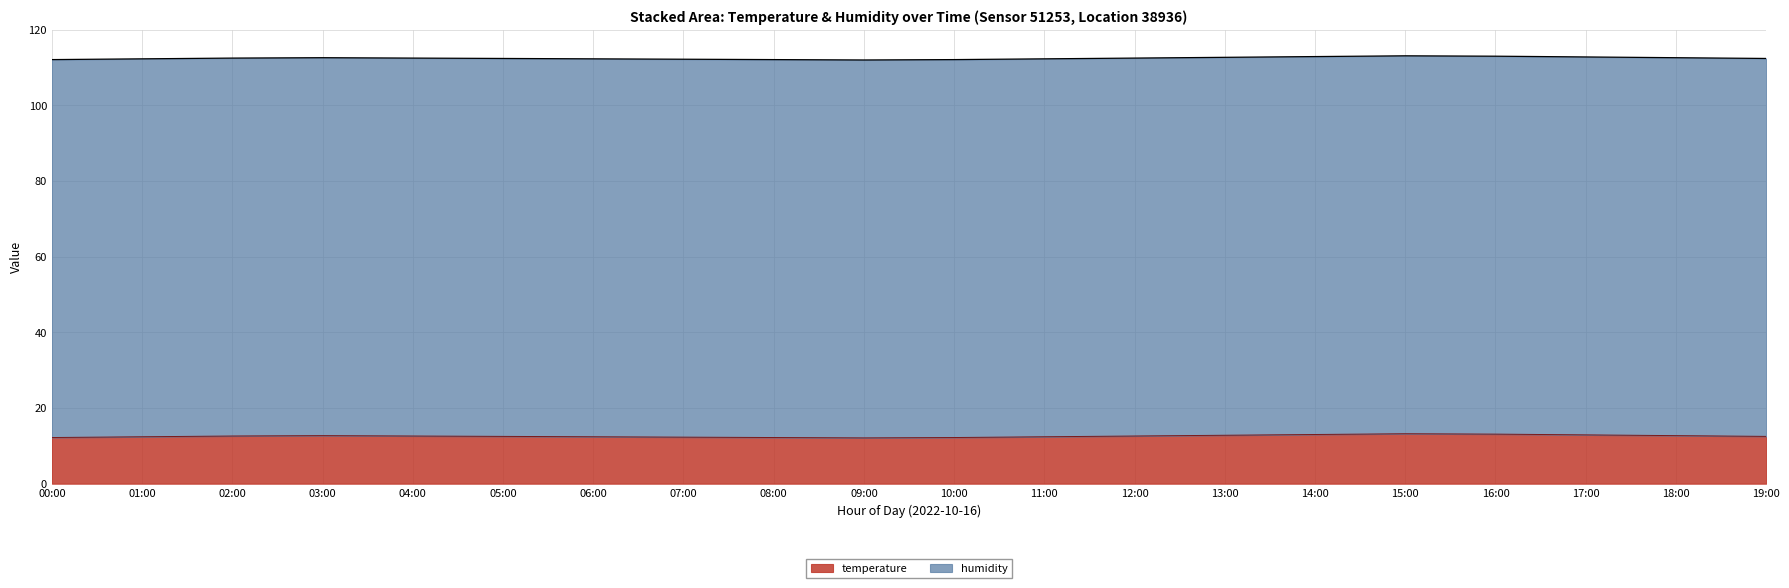

True or false: the data shows 196.7 at 18:00.

False